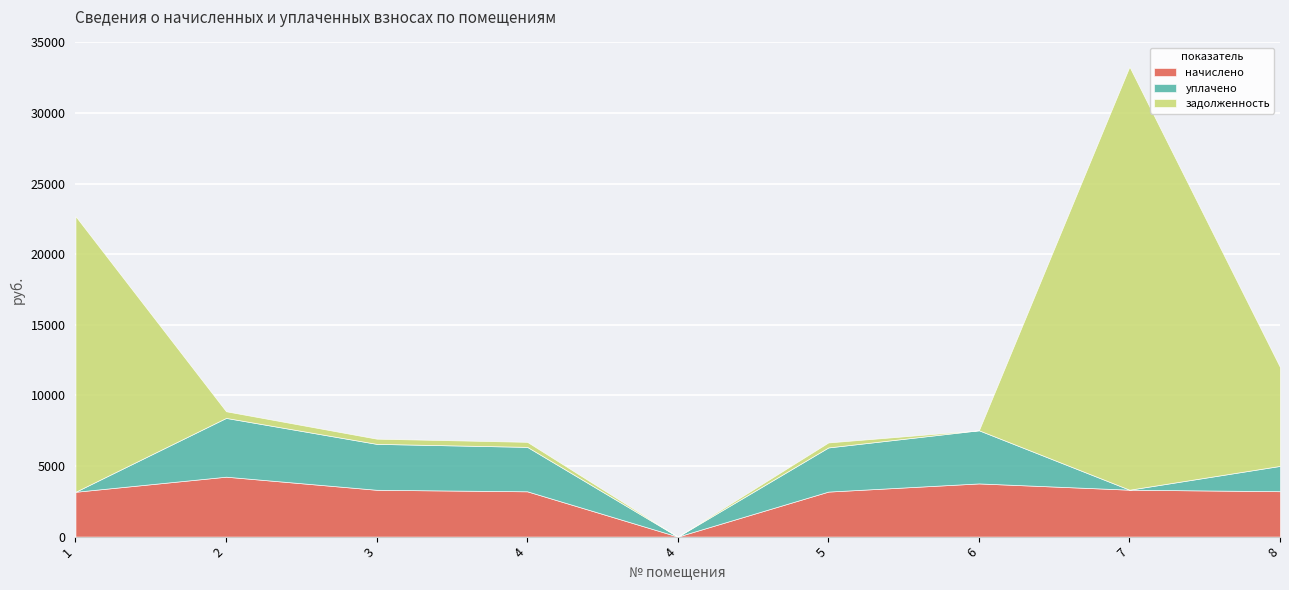

Reading left to right, extract all data points from this chart.

начислено: 1=3173.2	2=4242.2	3=3314.4	4=3206.9	4=0.0	5=3186.7	6=3764.9	7=3321.2	8=3213.6
уплачено: 1=0.0	2=4162.7	3=3252.3	4=3146.8	4=0.0	5=3127.0	6=3764.9	7=0.0	8=1792.5
задолженность: 1=19529.0	2=471.4	3=368.3	4=356.3	4=0.0	5=354.1	6=0.0	7=29964.8	8=7000.0